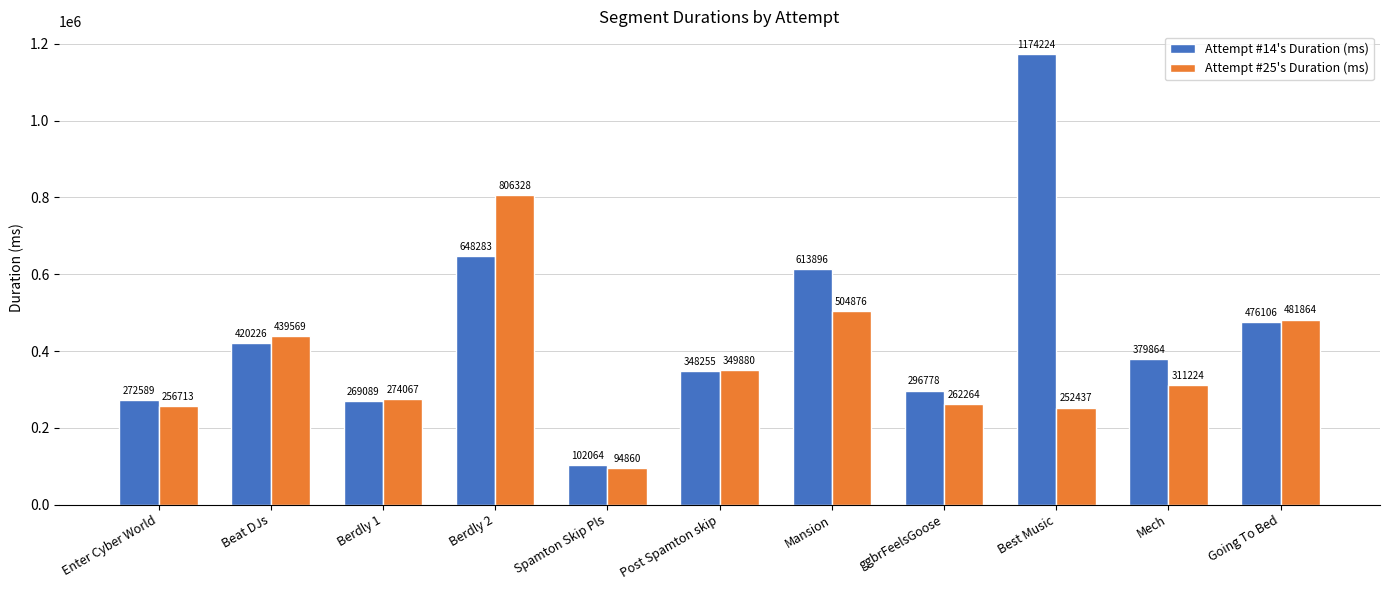

At which label does Attempt #14's Duration (ms) first exceed 379864?

Beat DJs